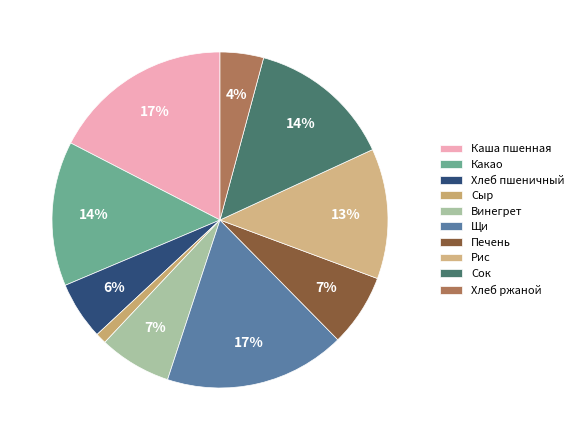

How many segments does this pie chart have?

10